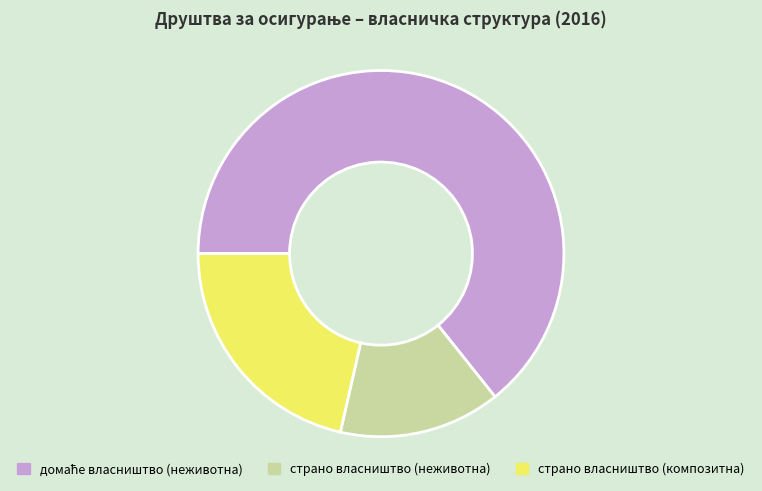

The страно власништво (неживотна) slice represents 14% of the pie. True or false?

True